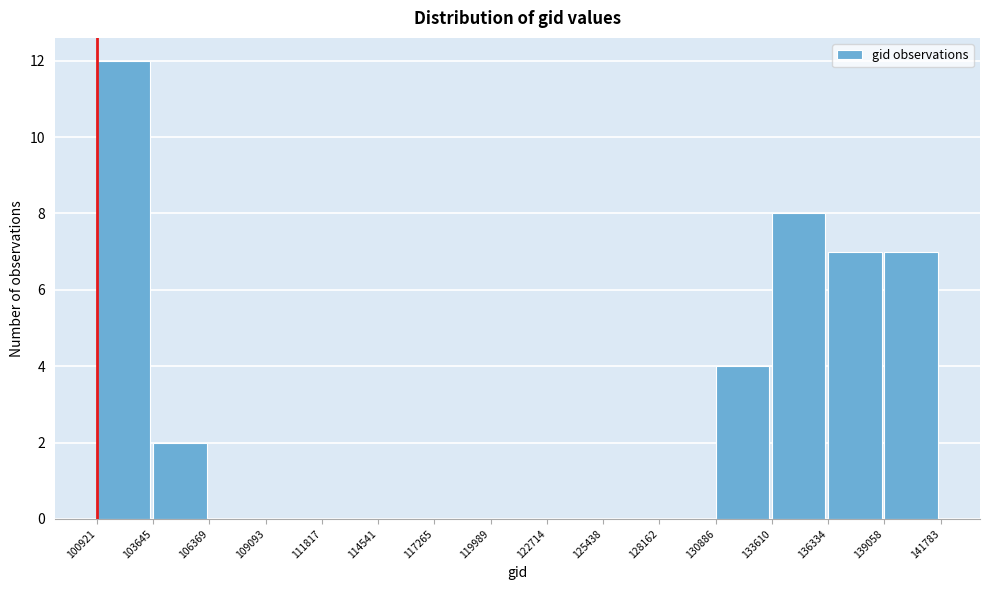

Which range on the x-axis has the tallest bar?

100921 to 103645